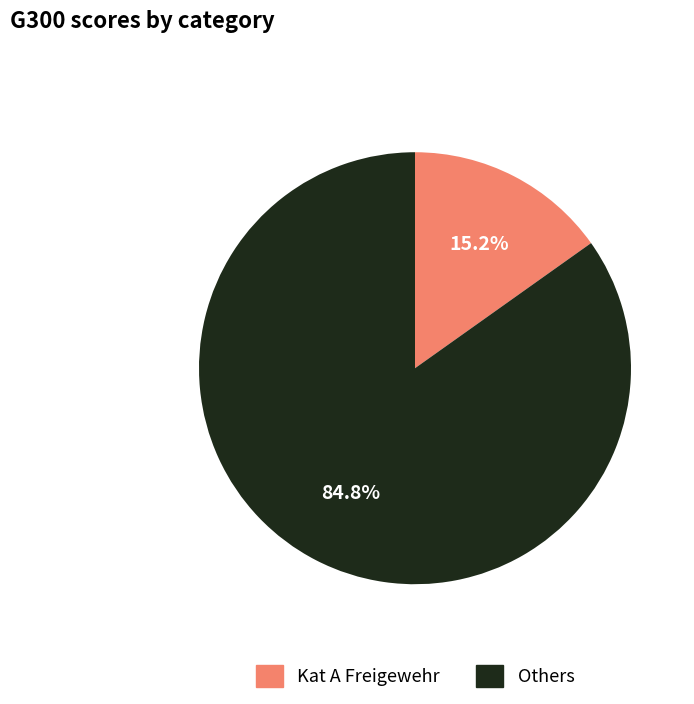

Is there any slice that represents more than half of the pie?

Yes